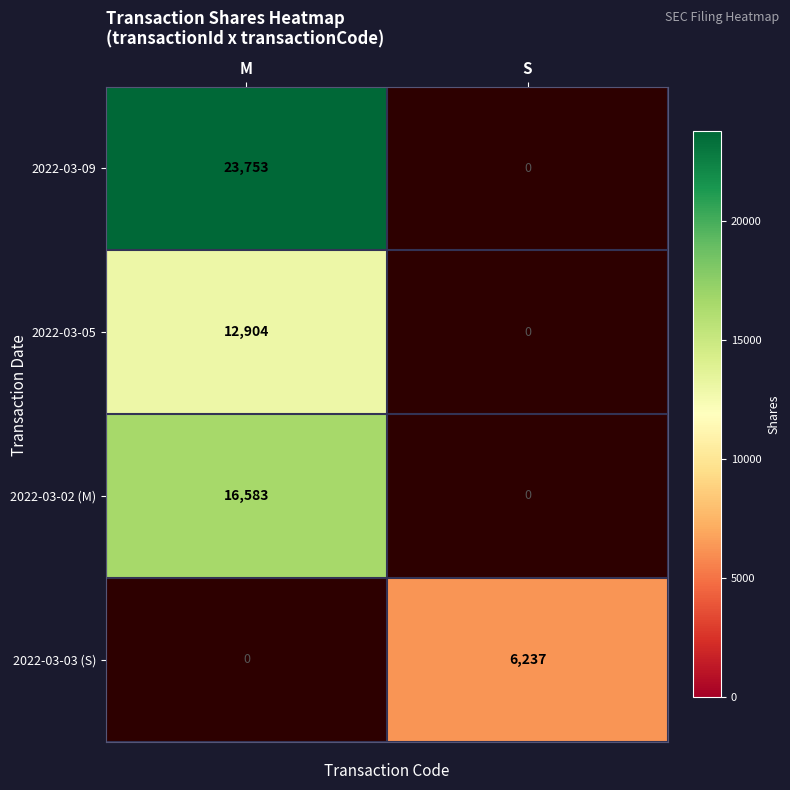

The value of 2022-03-02 (M) at M is 16583. True or false?

True